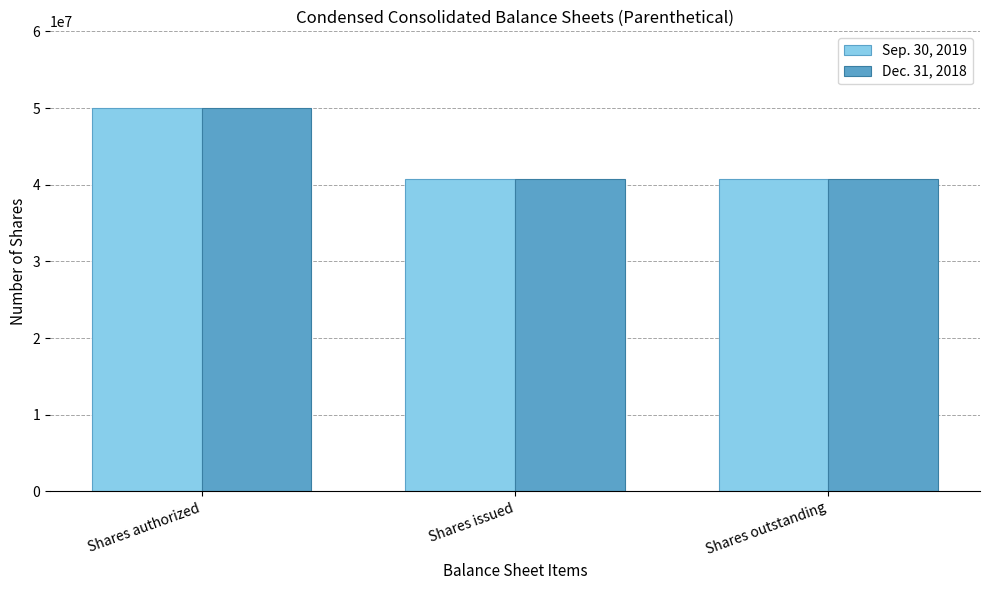

What is the sum of the Dec. 31, 2018 values at Shares issued and Shares outstanding?

81384572